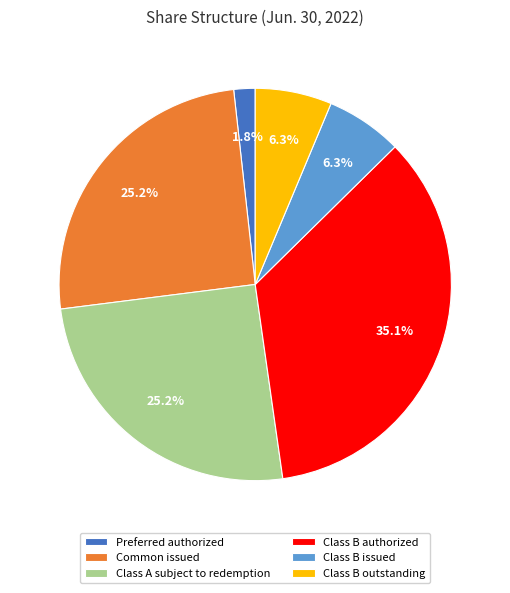

What is the total percentage of Class B authorized and Class A subject to redemption?

60.4%